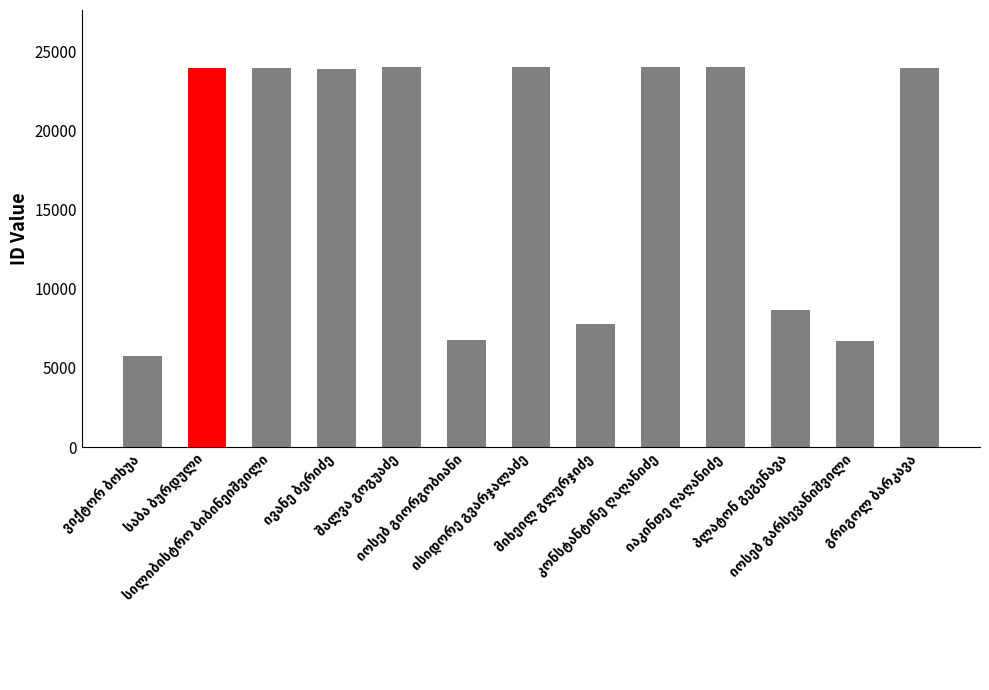

What is the sum of all values?

227309